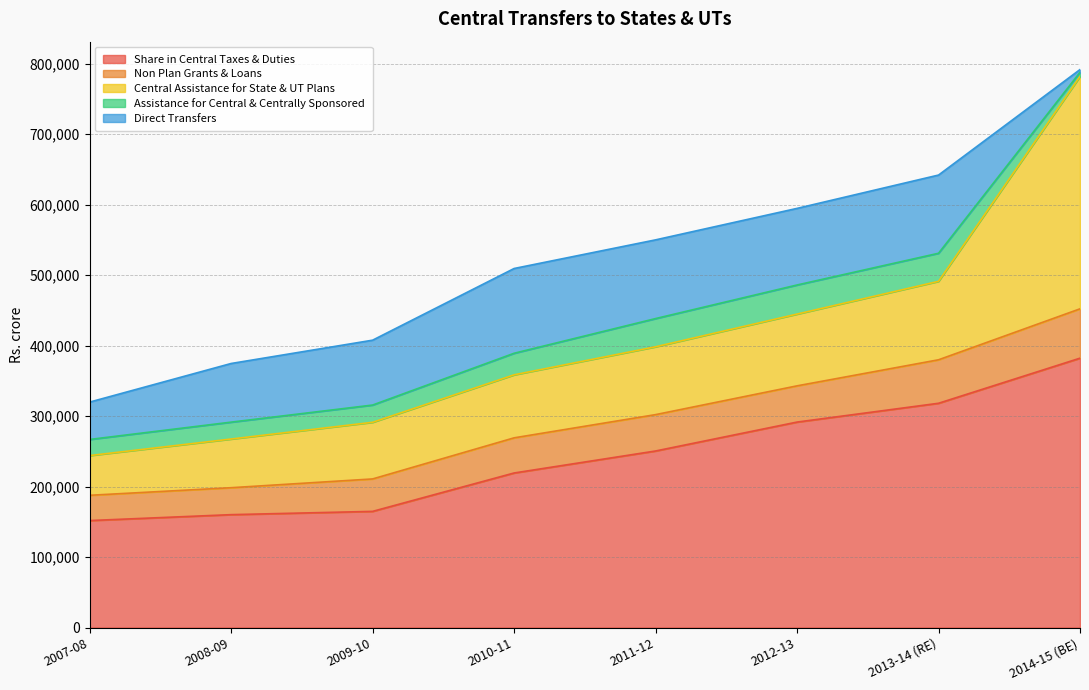

True or false: Assistance for Central & Centrally Sponsored and Central Assistance for State & UT Plans cross at least once.

False